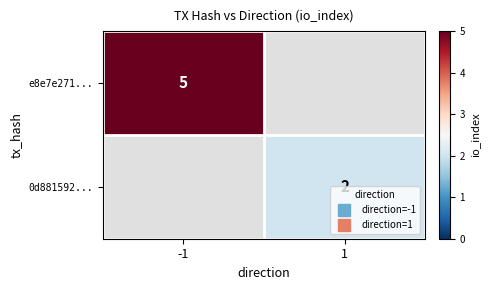

Which category has the highest value across all series?

-1